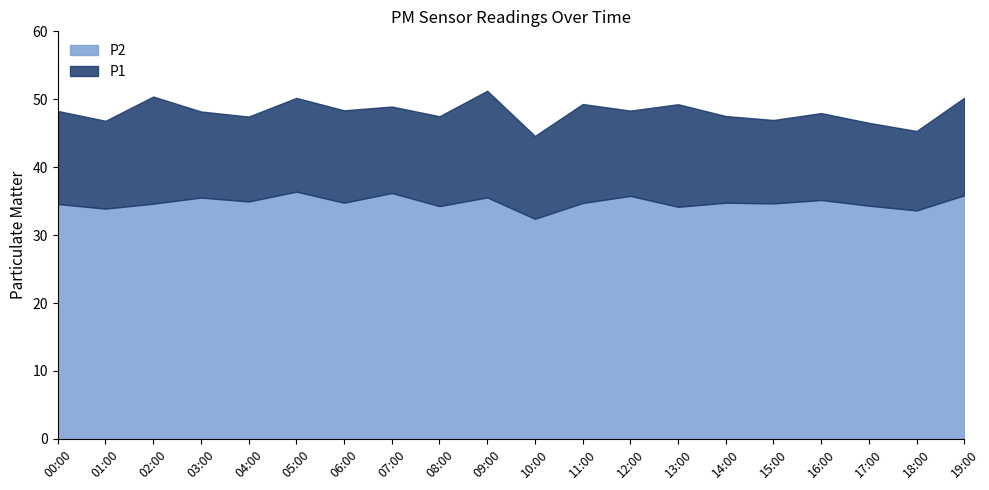

What is the minimum value shown in the chart?

32.4